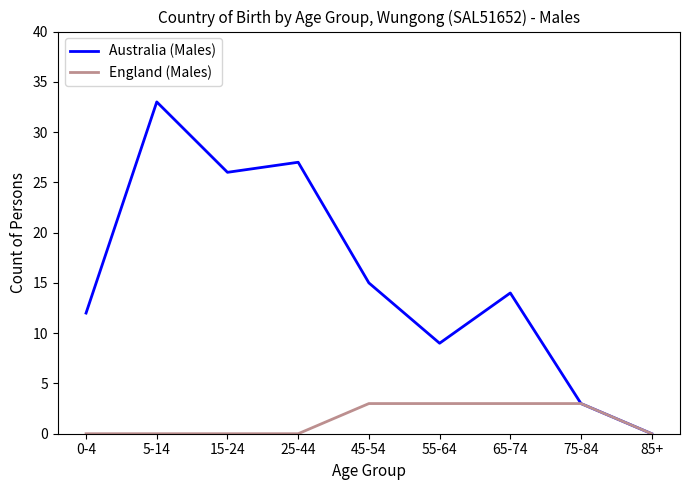

Which label corresponds to the largest value in the chart?

5-14